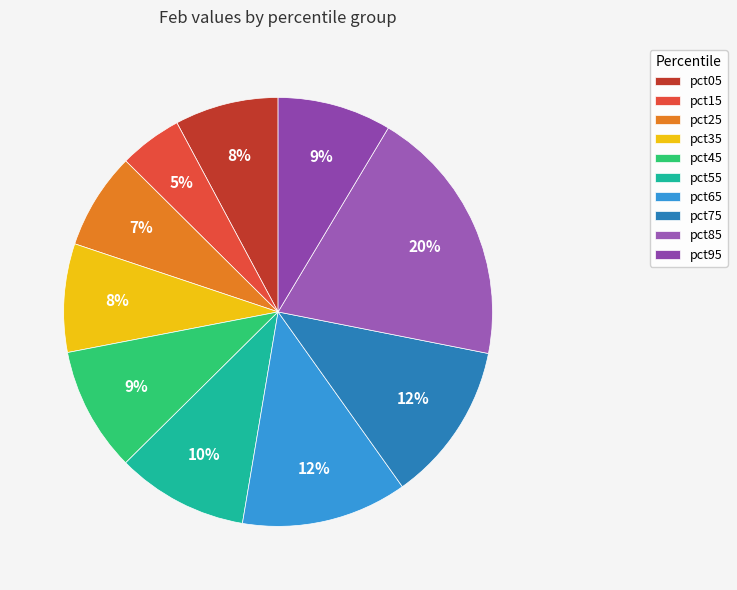

What is the largest slice in the pie chart?

pct85